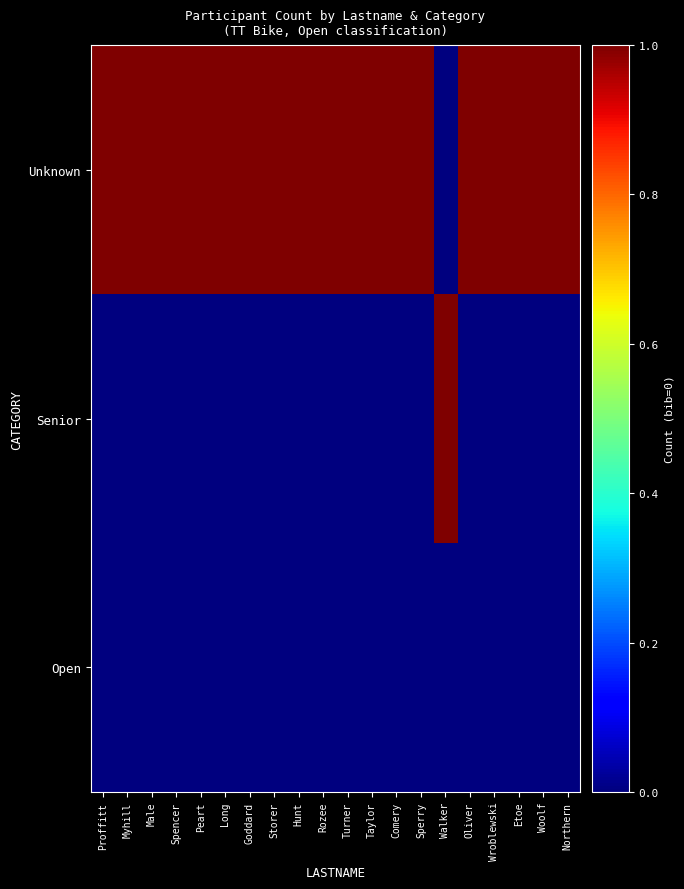

Reading left to right, list all the values displayed in this chart.

Unknown: Proffitt=1	Myhill=1	Male=1	Spencer=1	Peart=1	Long=1	Goddard=1	Storer=1	Hunt=1	Rozee=1	Turner=1	Taylor=1	Comery=1	Sperry=1	Walker=0	Oliver=1	Wroblewski=1	Etoe=1	Woolf=1	Northern=1
Senior: Proffitt=0	Myhill=0	Male=0	Spencer=0	Peart=0	Long=0	Goddard=0	Storer=0	Hunt=0	Rozee=0	Turner=0	Taylor=0	Comery=0	Sperry=0	Walker=1	Oliver=0	Wroblewski=0	Etoe=0	Woolf=0	Northern=0
Open: Proffitt=0	Myhill=0	Male=0	Spencer=0	Peart=0	Long=0	Goddard=0	Storer=0	Hunt=0	Rozee=0	Turner=0	Taylor=0	Comery=0	Sperry=0	Walker=0	Oliver=0	Wroblewski=0	Etoe=0	Woolf=0	Northern=0